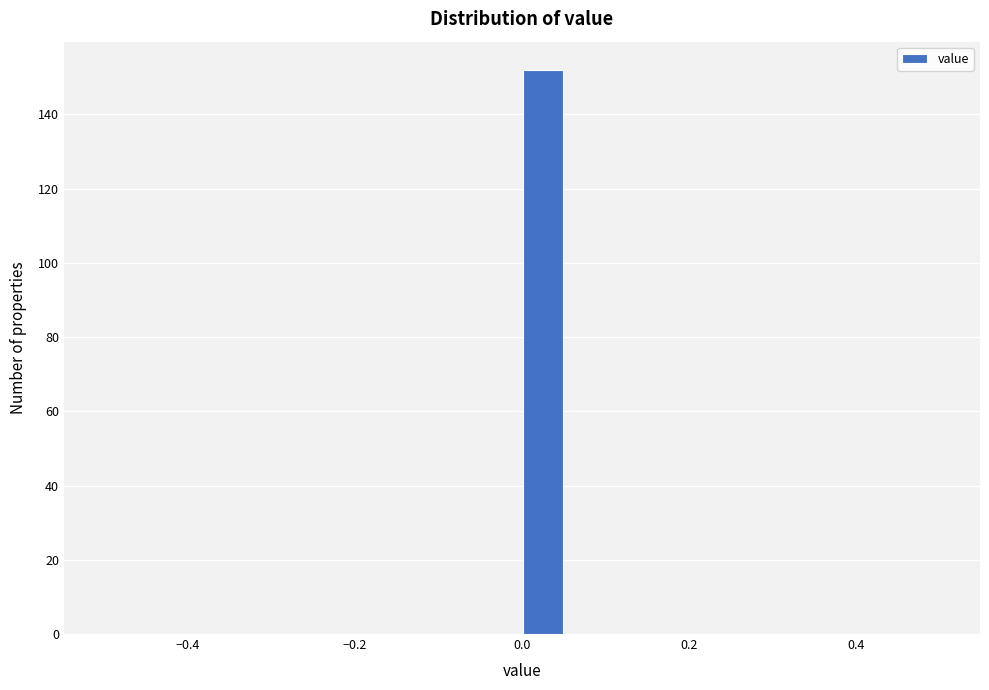

Read against the x-axis, roughly where is the centre of the tallest bar?

0.02